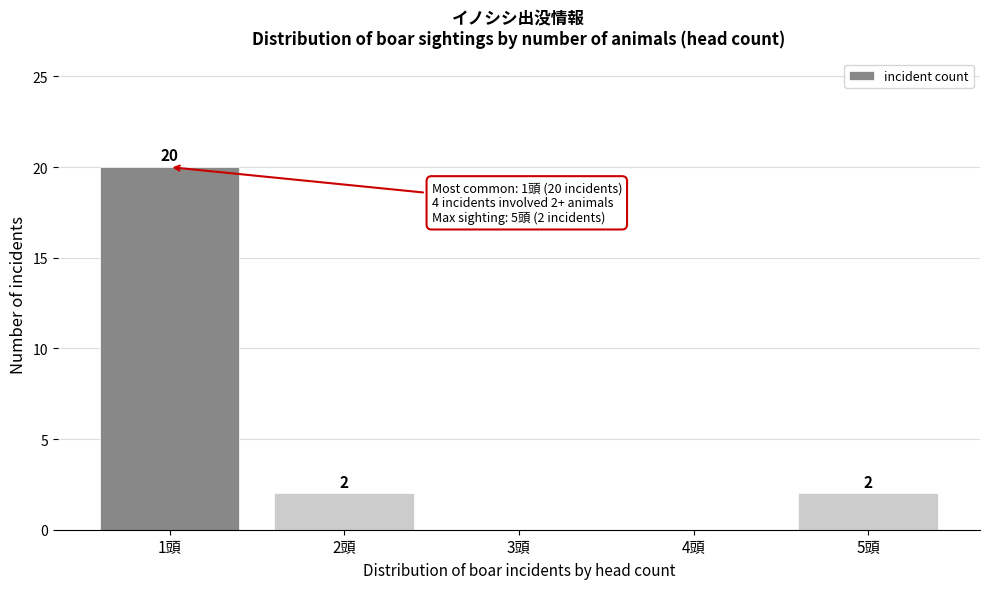

Reading left to right, list all the values displayed in this chart.

1頭=20	2頭=2	3頭=0	4頭=0	5頭=2